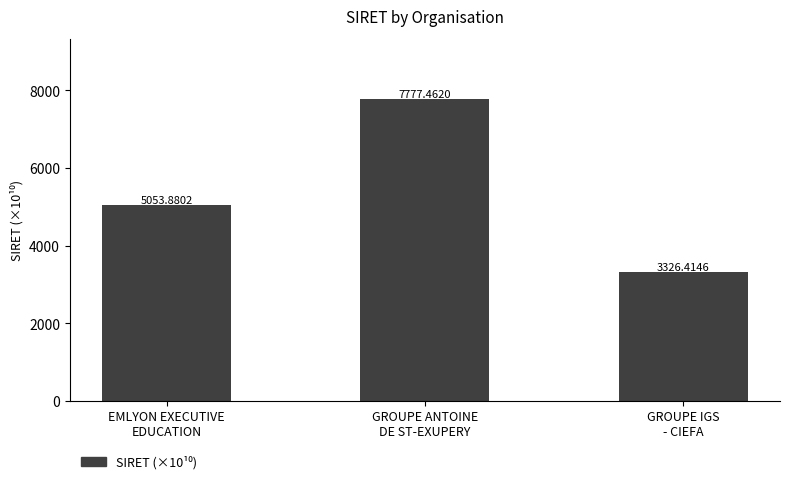

What is the label of the 1st bar from the left?

EMLYON EXECUTIVE
EDUCATION